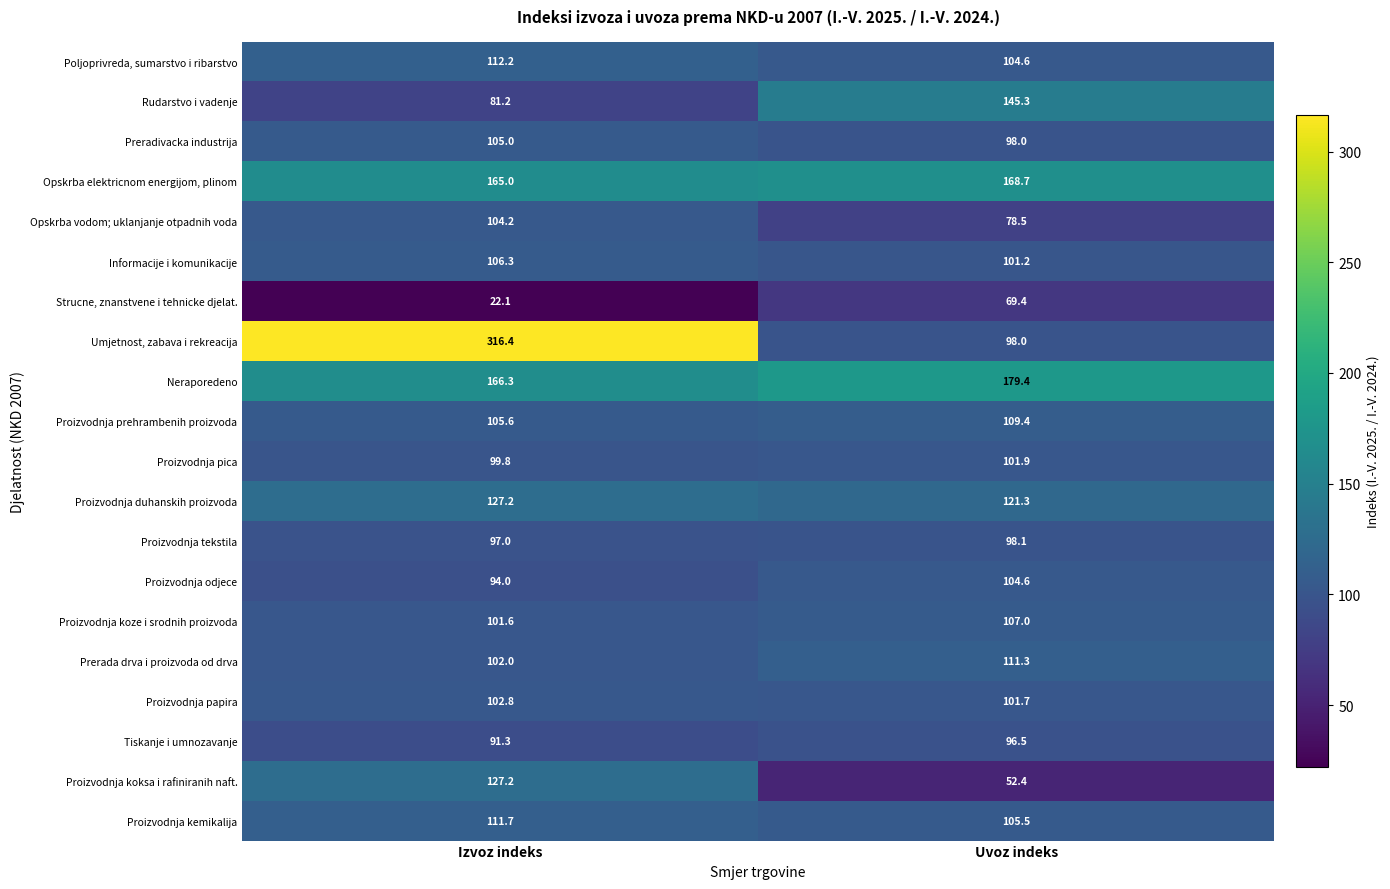

What value does the Strucne, znanstvene i tehnicke djelat. series have at Uvoz indeks?

69.4